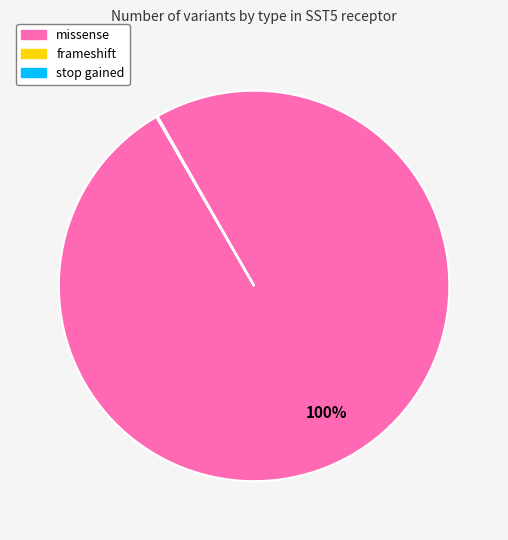

To the nearest percent, what percentage of the pie is missense?

100%